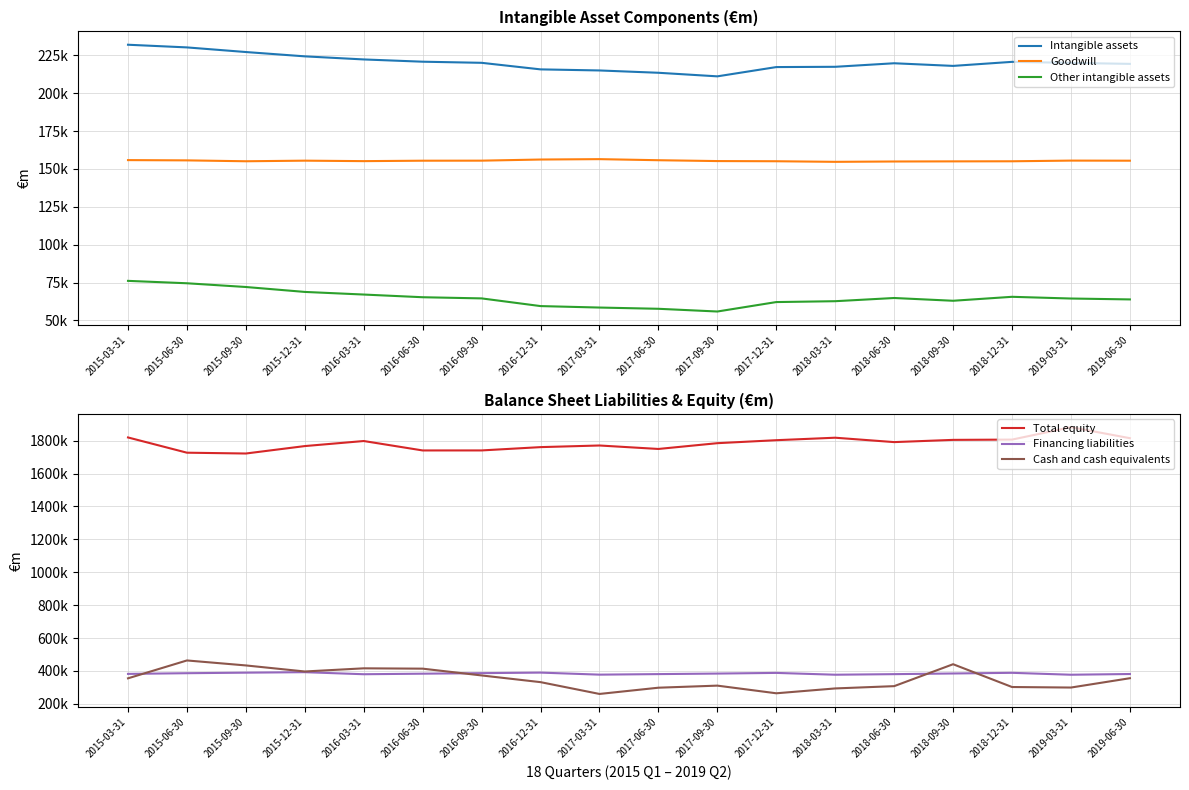

How many interior local peaks does the Intangible assets series have?

2